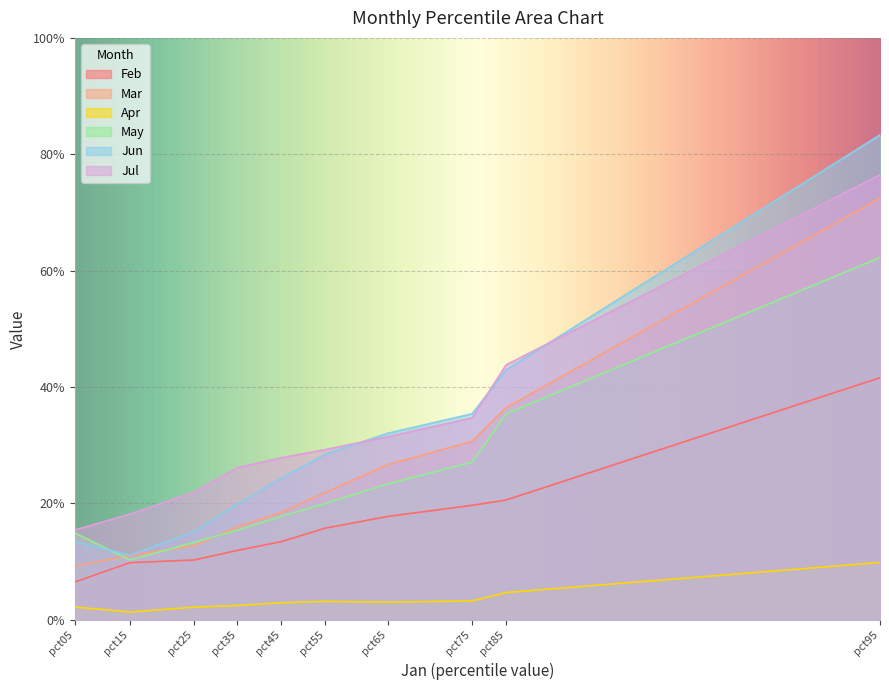

What are all the series names shown in the legend?

Feb, Mar, Apr, May, Jun, Jul